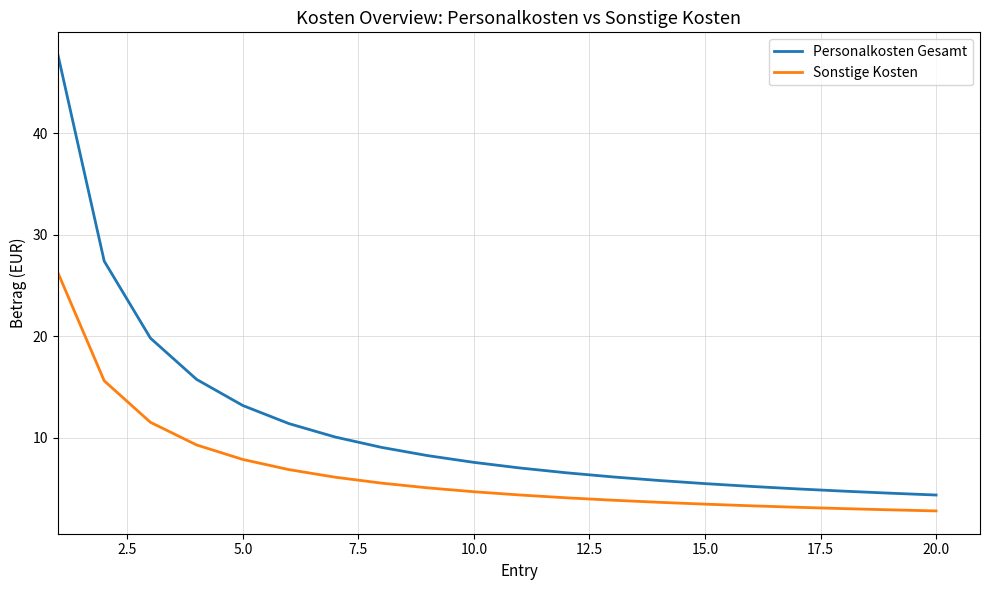

Which series has the largest range (max minus min)?

Personalkosten Gesamt